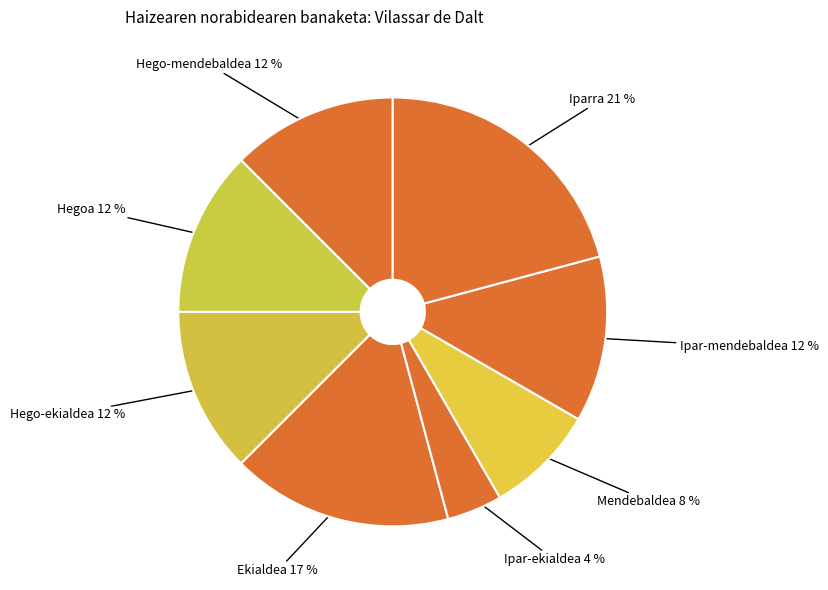

Does any single category account for the majority?

No